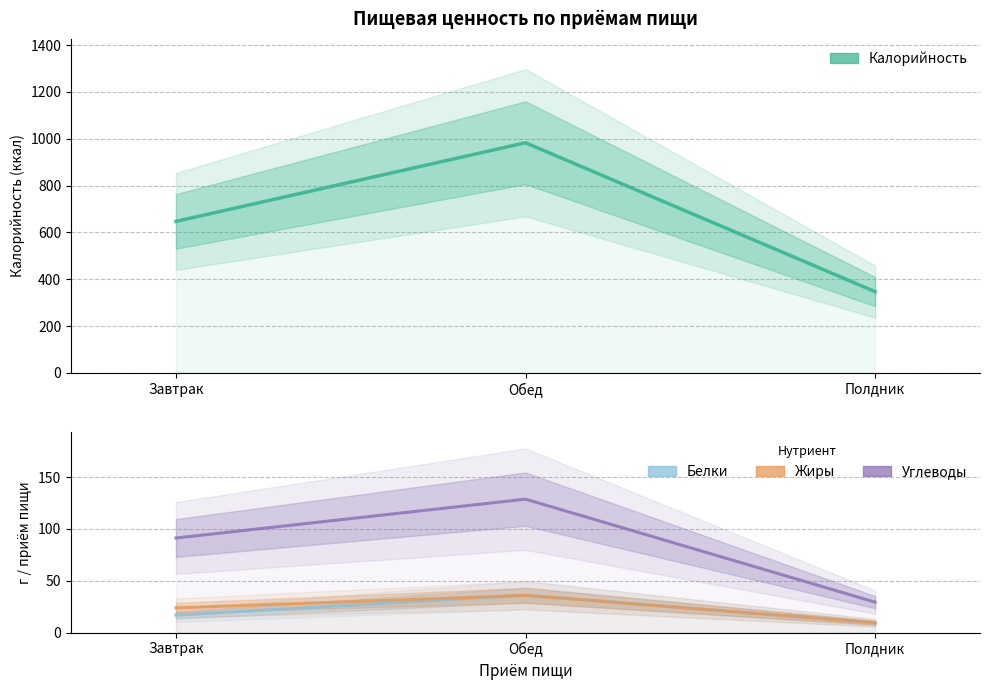

List the labels in order of Углеводы value, smallest first.

Полдник, Завтрак, Обед